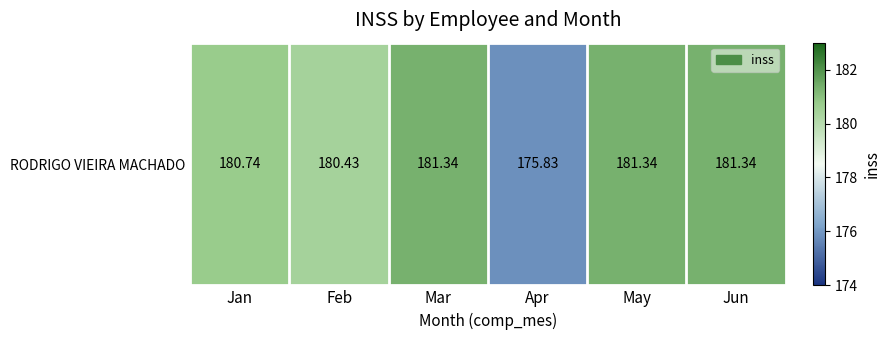

Read the value at Feb.

180.4